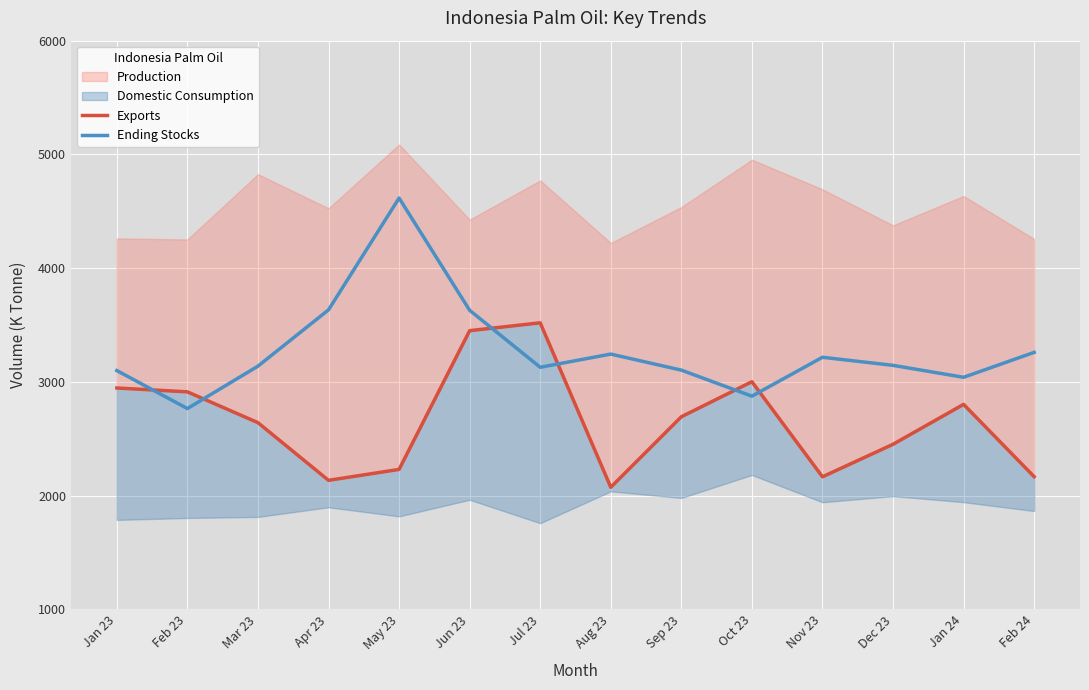

What position from the right is May 23?

10